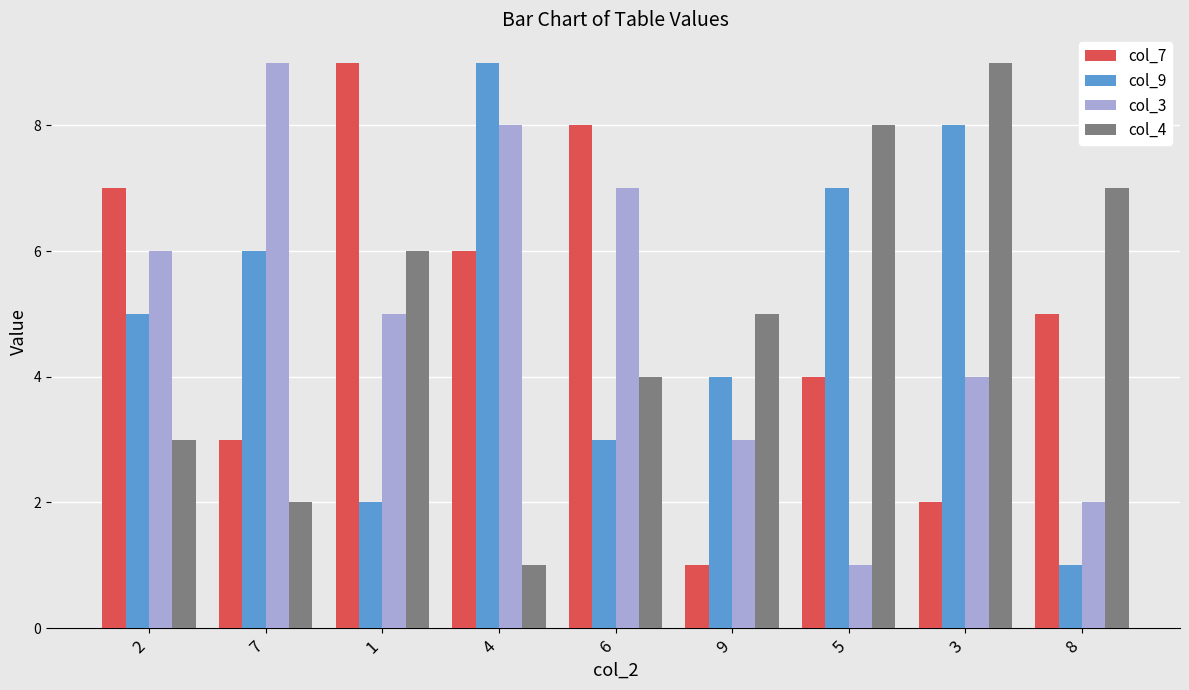

Where does the col_7 series first go above 5?

2